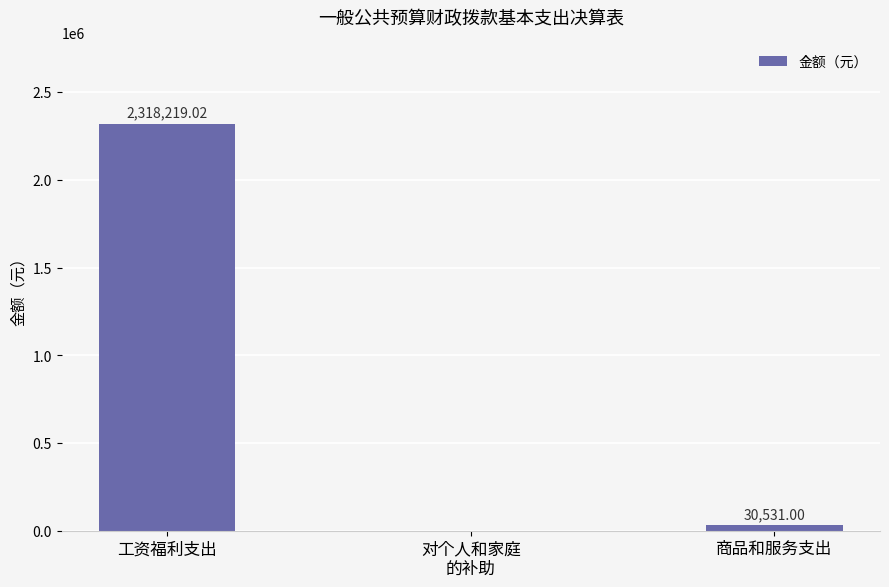

Reading left to right, extract all data points from this chart.

2318219.0	0.0	30531.0